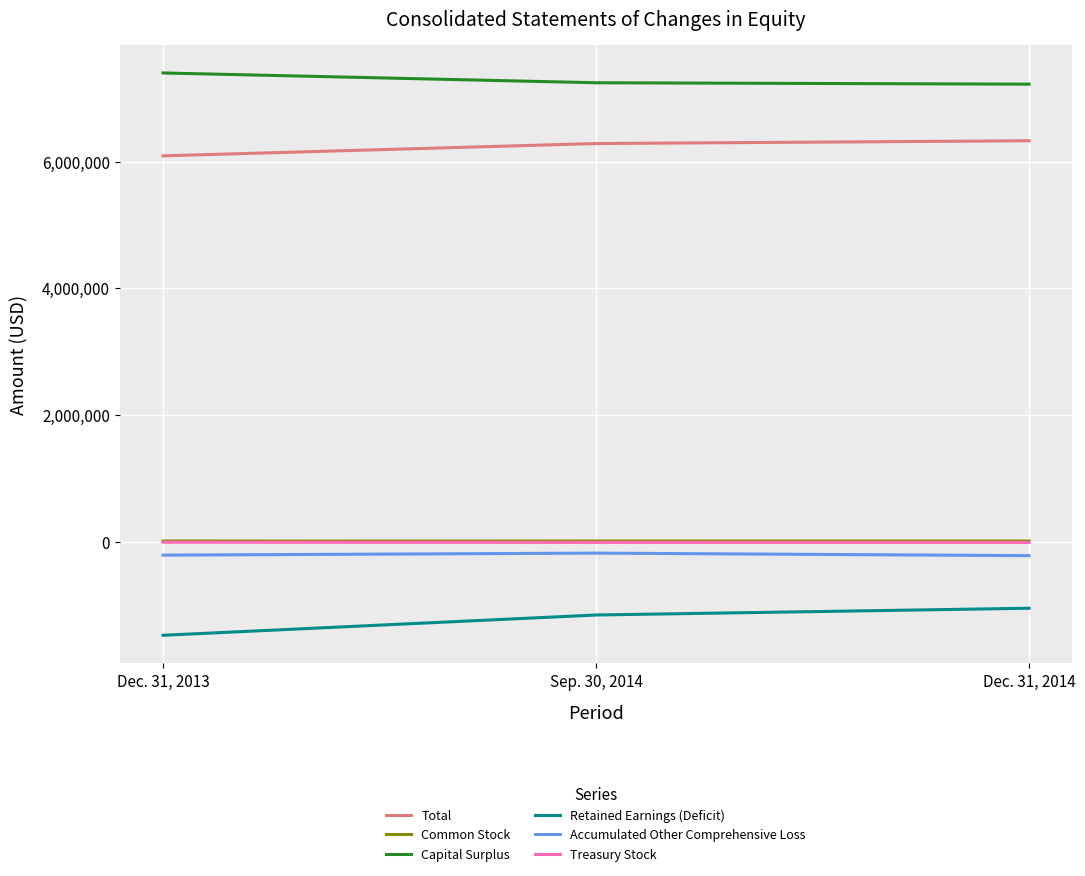

Is this an area chart (filled region under the line)?

No